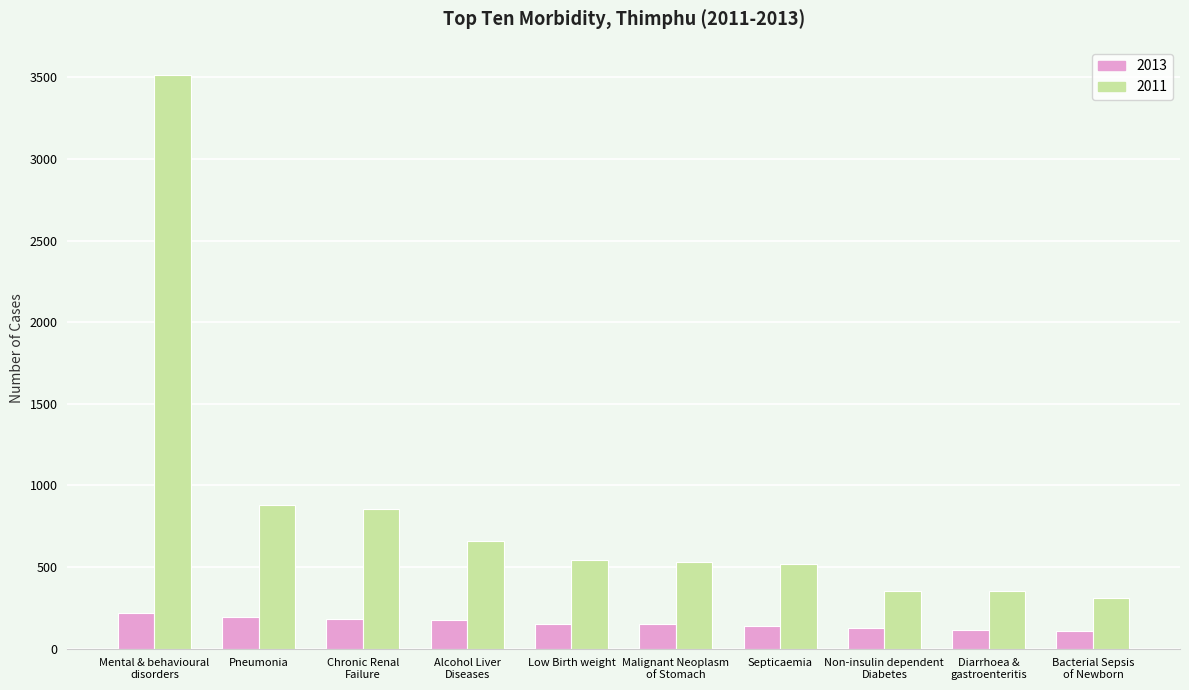

Rank the series by their maximum value, from highest to lowest.

2011, 2013